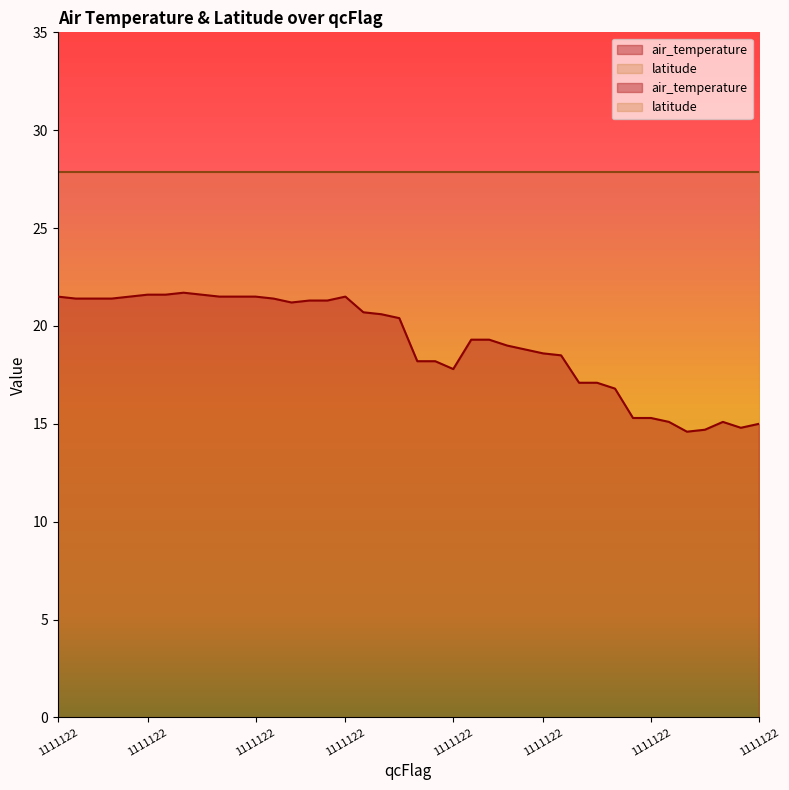

At which label does the data first exceed 20?

1111122